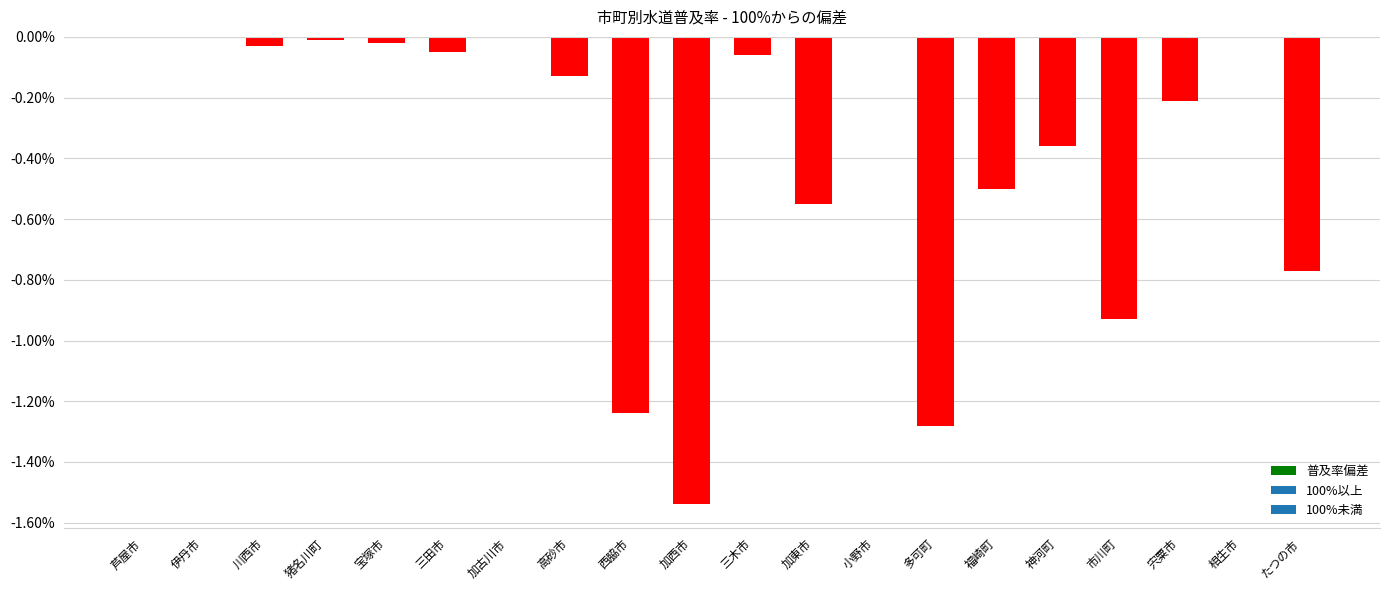

Which has a higher value, 小野市 or 市川町?

小野市